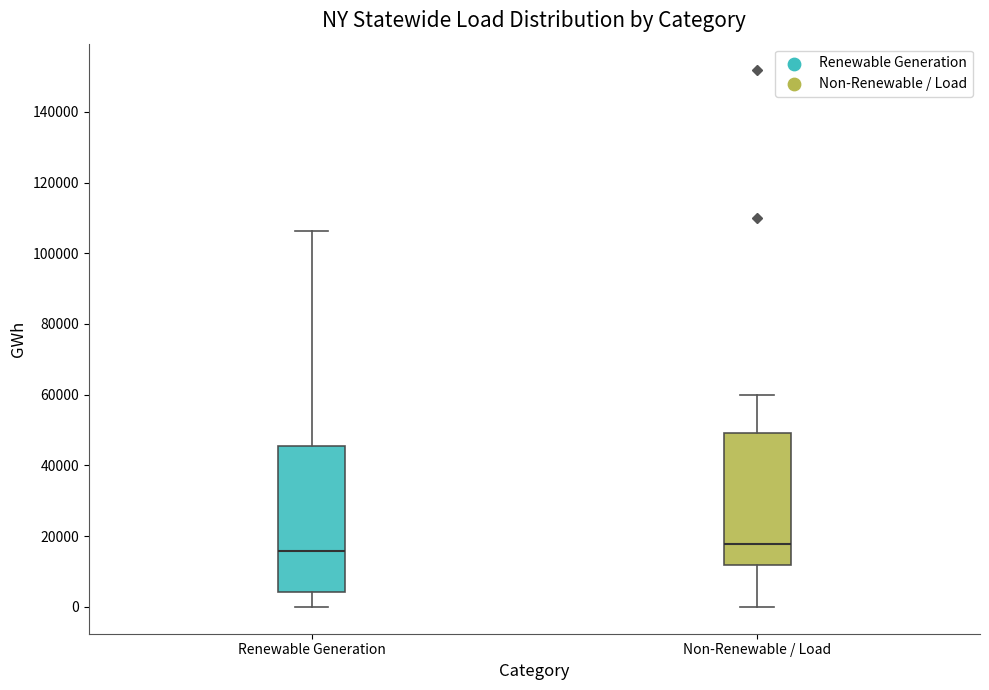

Reading left to right, read every box against the y-axis: the position of its median line, the range the box covers, and the ends of its whiskers. The values are not printed on the chart, so give them approximately, as read against the axis.

Renewable Generation: median 16000, box 4000 to 46000, whiskers 0 to 106000
Non-Renewable / Load: median 18000, box 12000 to 50000, whiskers 0 to 60000